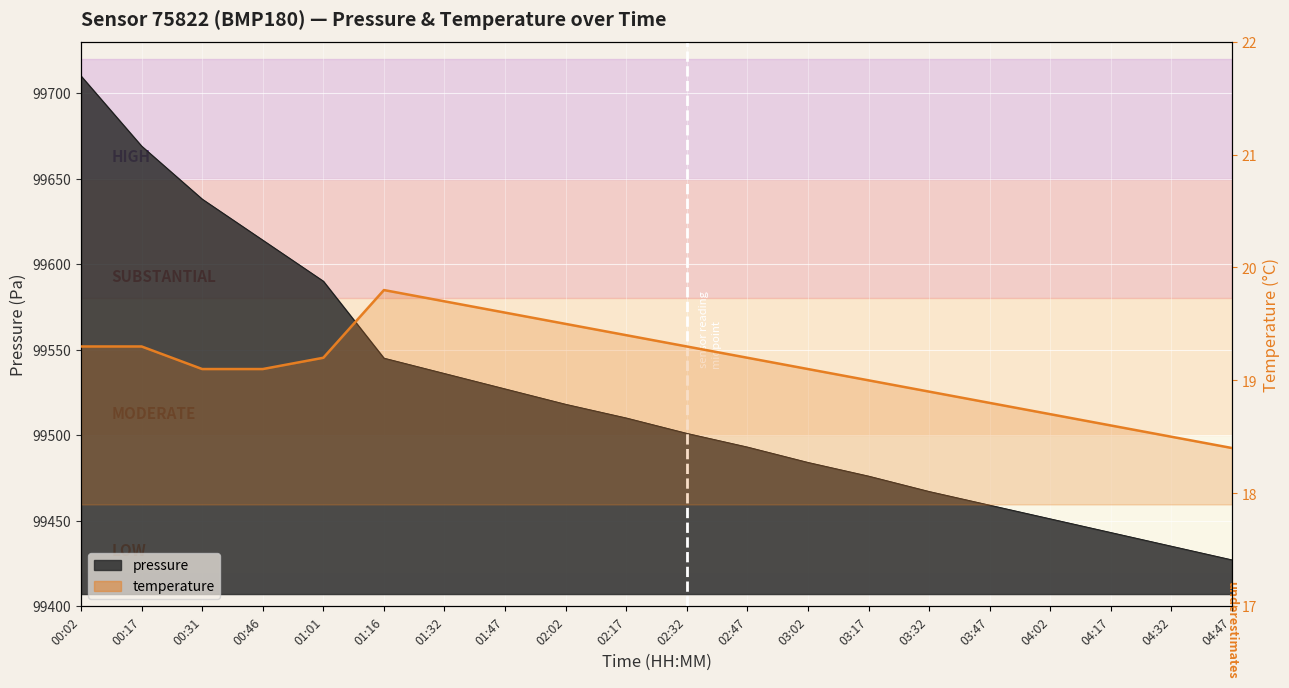

How many lines are shown in the chart?

1